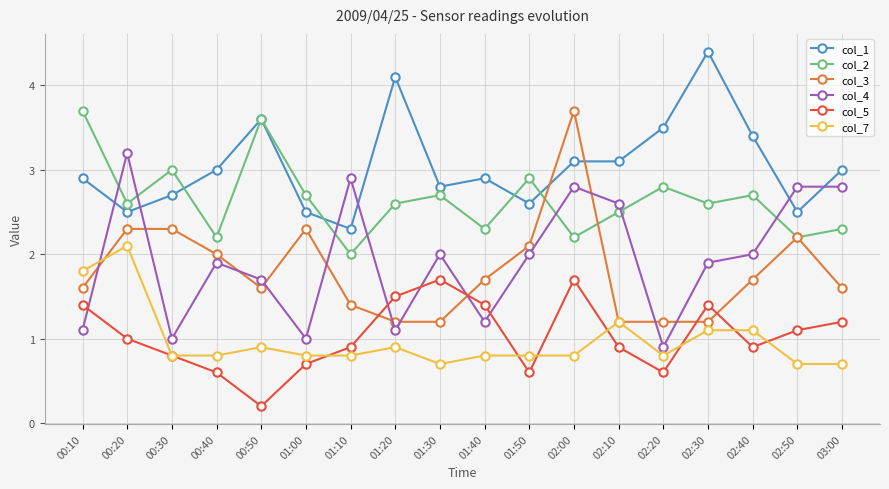

Which label corresponds to the largest value in the chart?

02:30